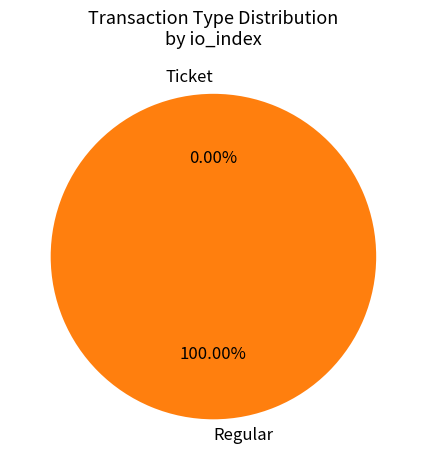

Is it true that Regular is 100% of the pie?

True